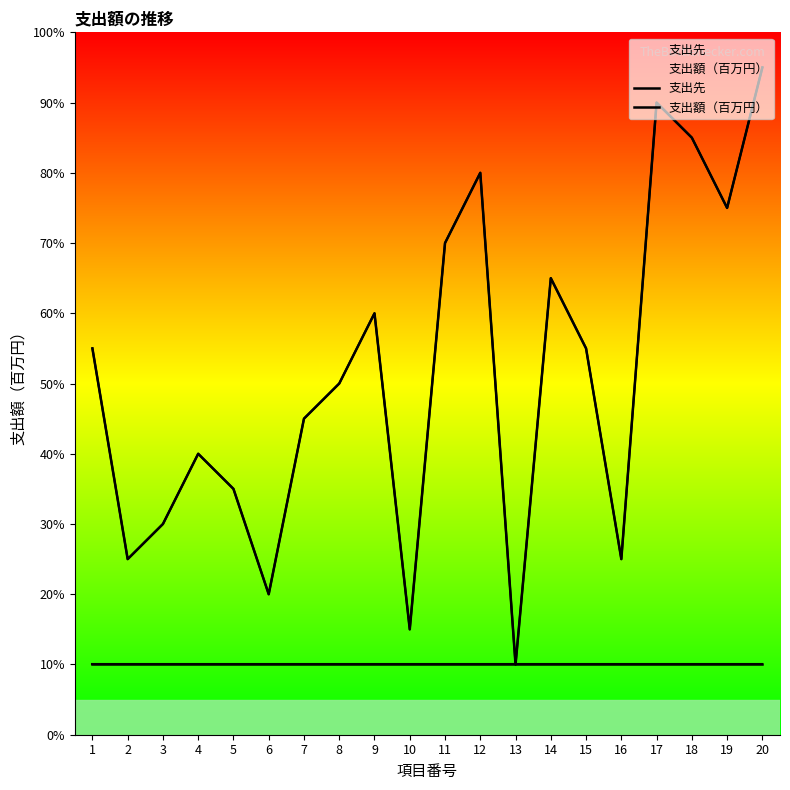

Reading right to left, what are all the values shown in this chart?

支出先: 10	10	10	10	10	10	10	10	10	10	10	10	10	10	10	10	10	10	10	10
支出額（百万円）: 95	75	85	90	25	55	65	10	80	70	15	60	50	45	20	35	40	30	25	55